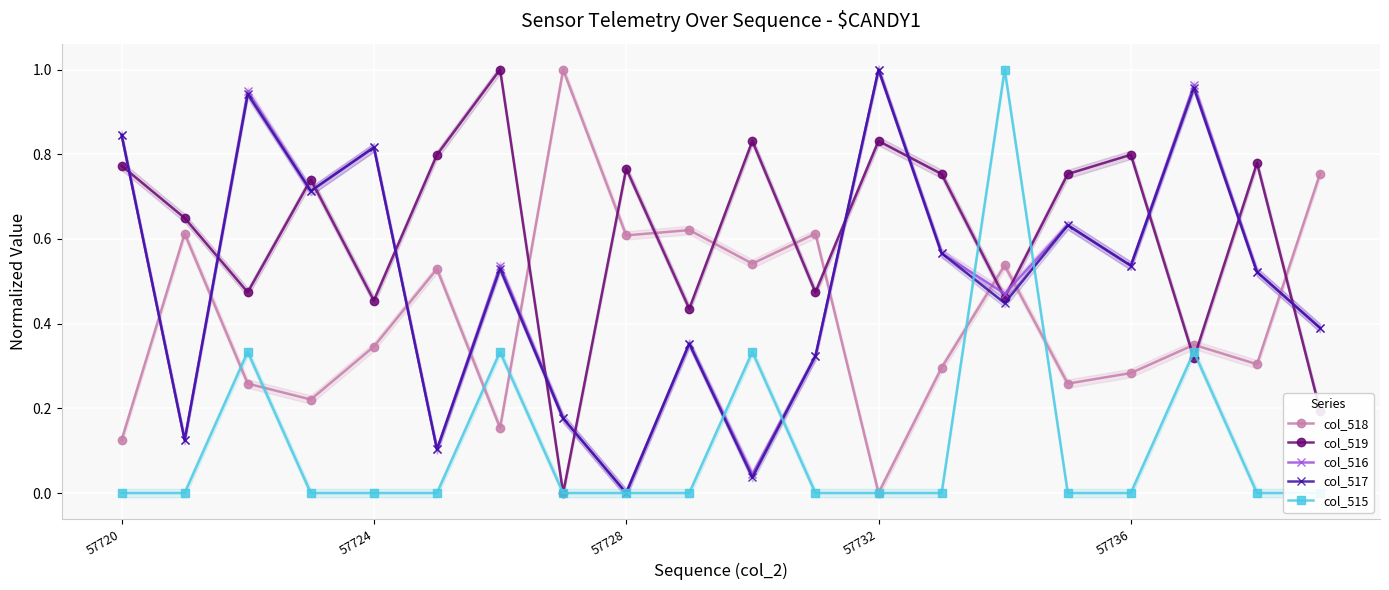

What is the difference between the col_516 values at 17 and 5?

0.9